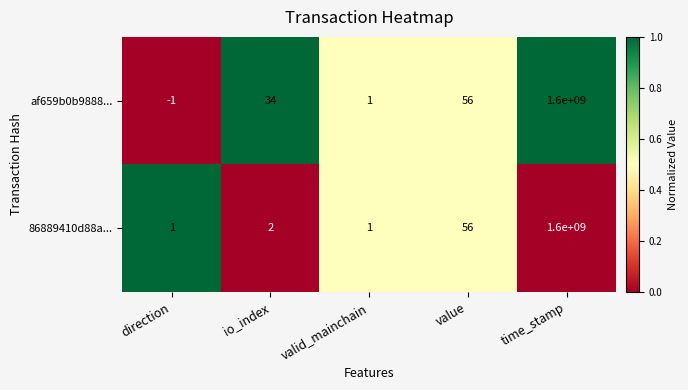

What is the sum of all af659b0b9888... values?

1600000090